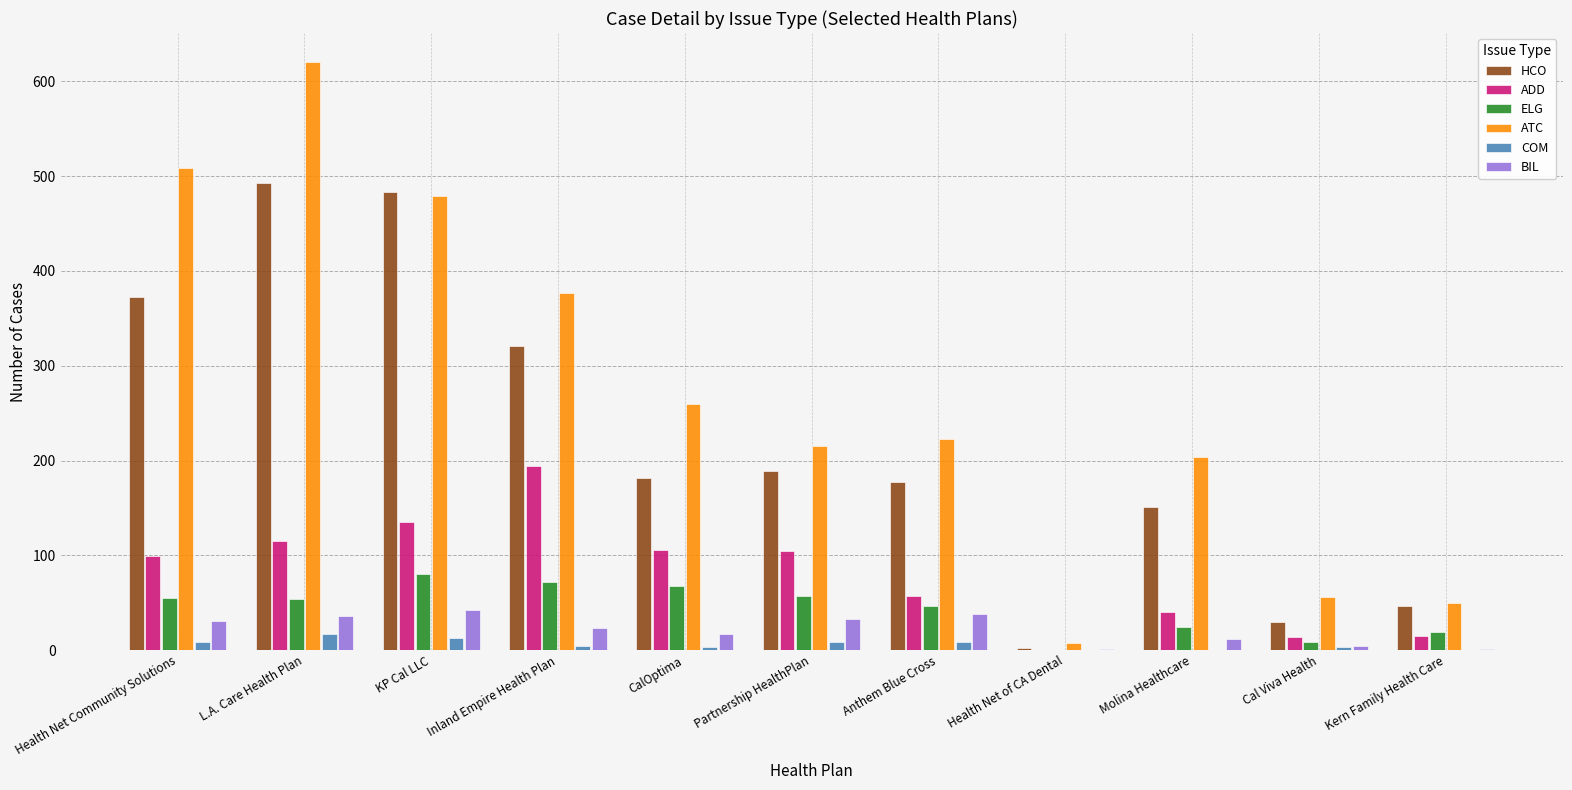

What is the total value across all series at L.A. Care Health Plan?

1335